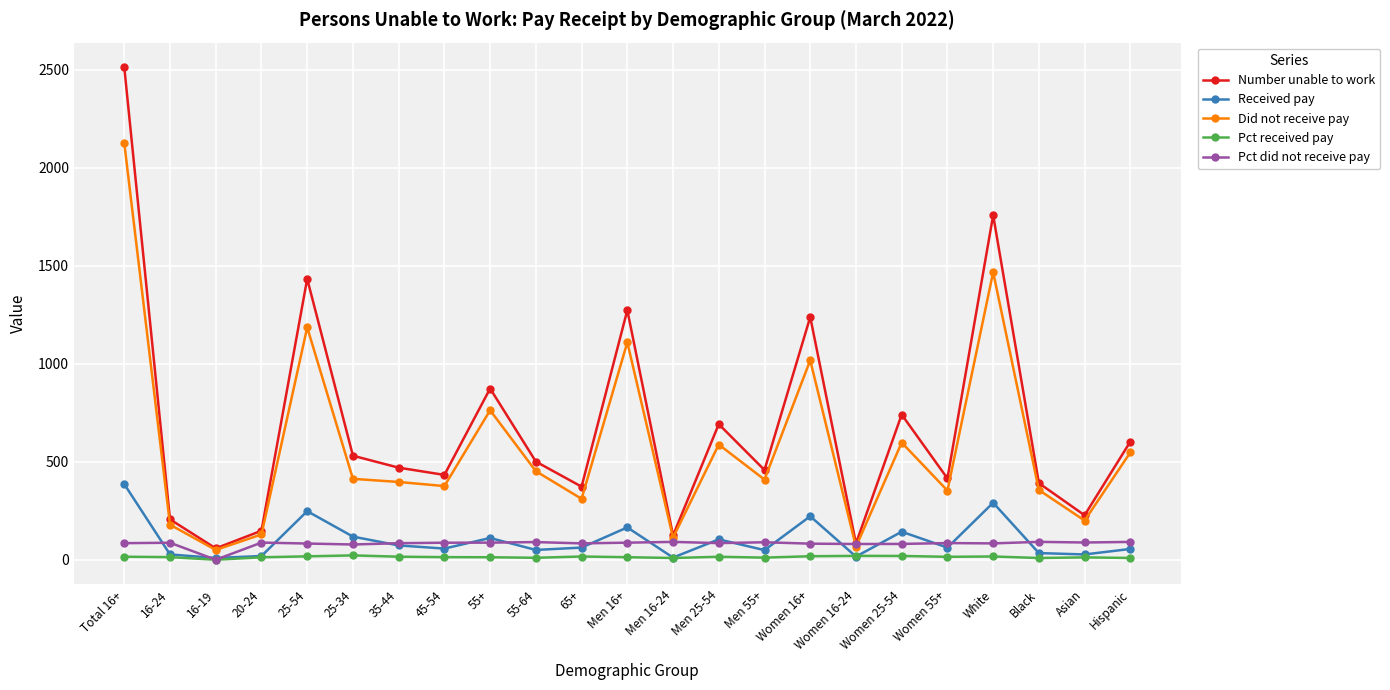

What position from the left is Men 25-54?

14